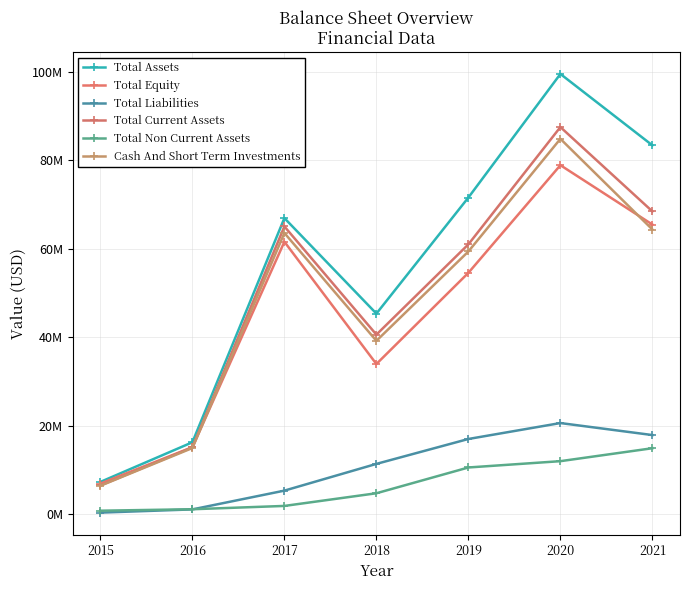

The value of Total Non Current Assets at 2021 is 24165234. True or false?

False